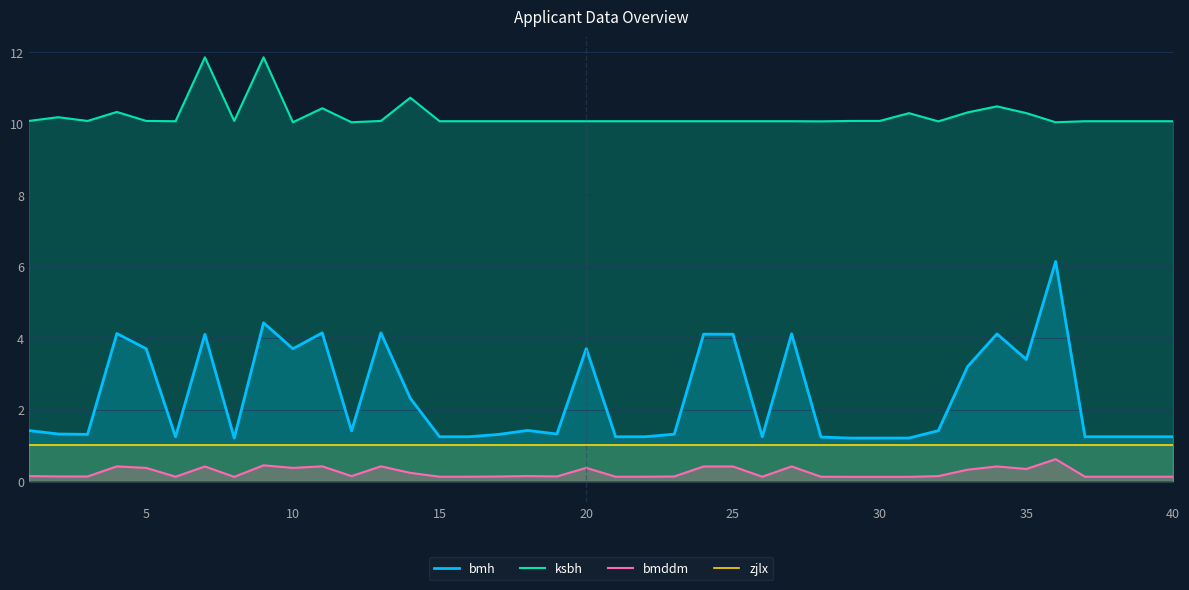

True or false: bmh has a value of 1.2 at 40.

True